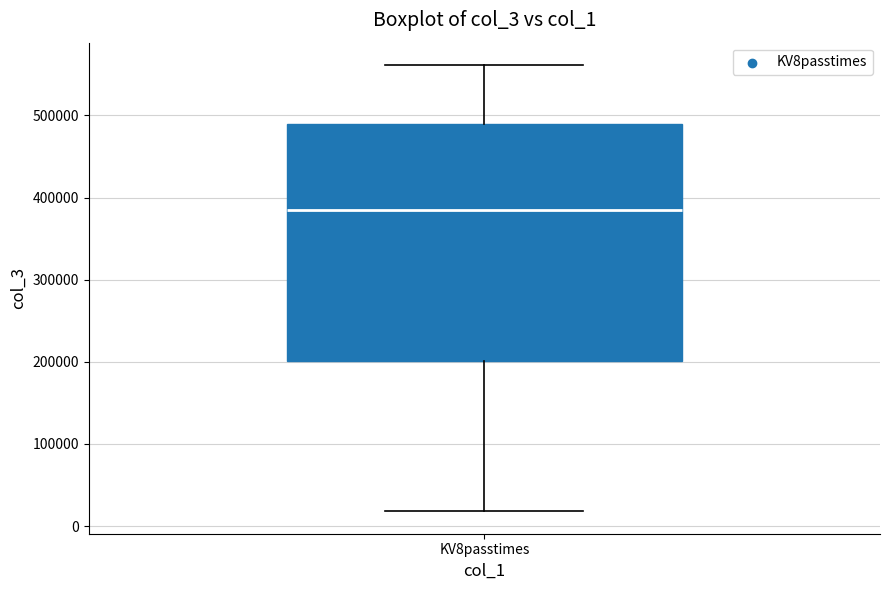

Read this box plot against the y-axis: the position of the median line, the range covered by the box, and the ends of both whiskers. The values are not printed on the chart, so give them approximately, as read against the axis.

median 380000, box 200000 to 490000, whiskers 20000 to 560000